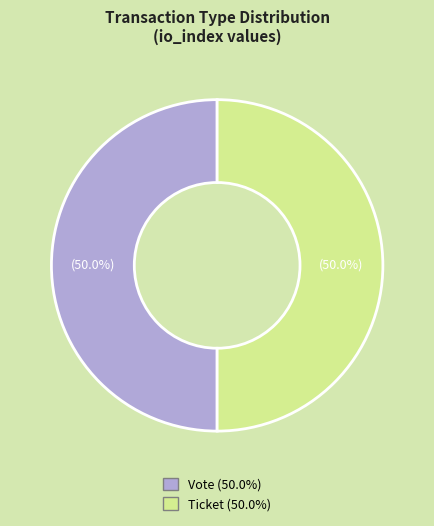

What is the ratio of the value at Vote to the value at Ticket?

1.0